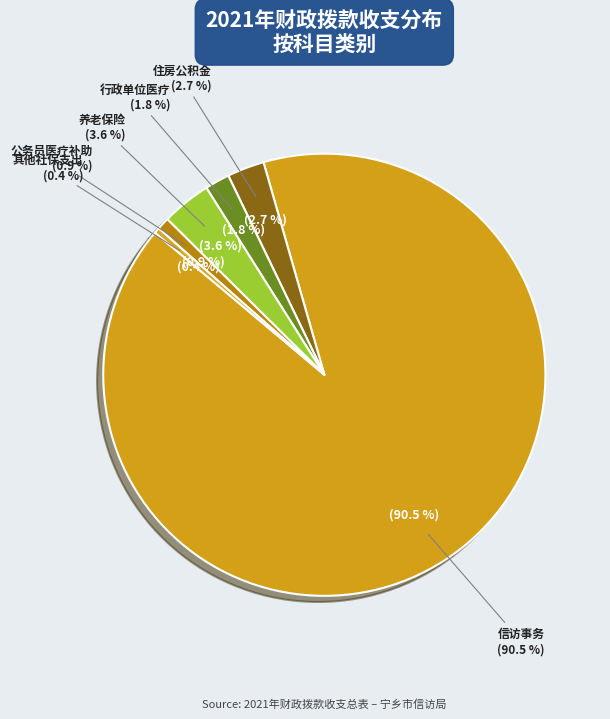

What is the smallest slice in the pie chart?

其他社会保障和就业支出